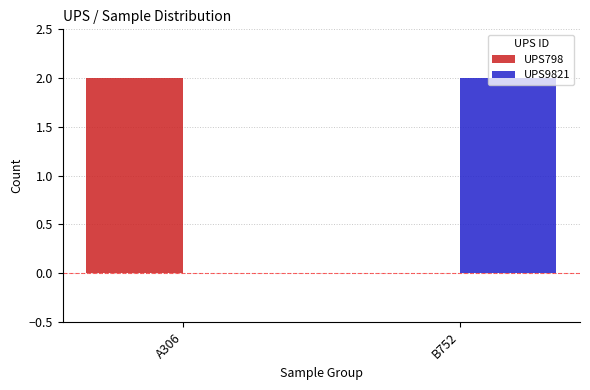

True or false: UPS798 has a value of 1 at B752.

False